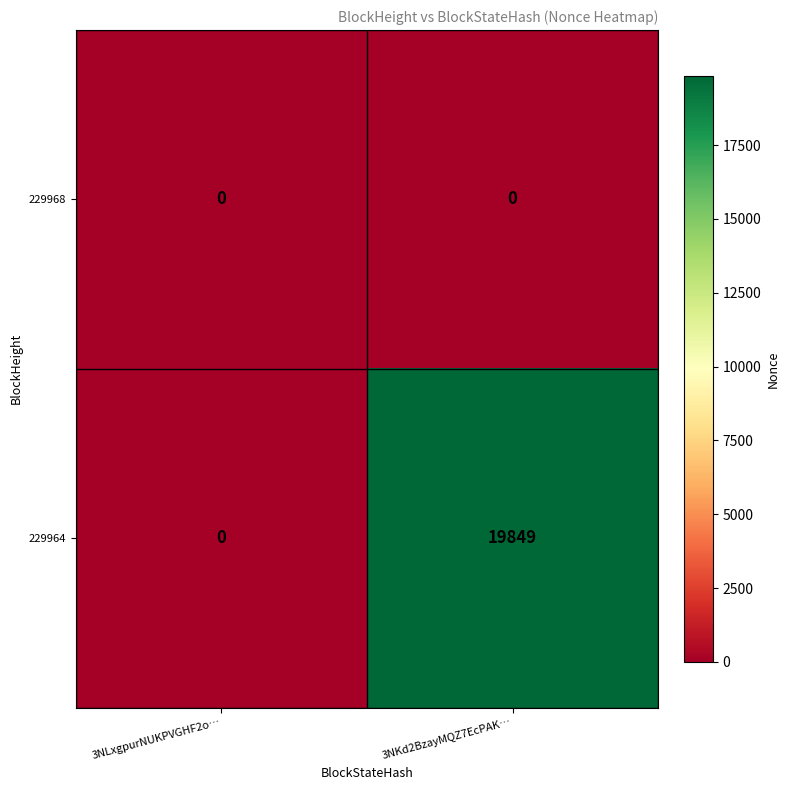

Which series has the largest range (max minus min)?

229964